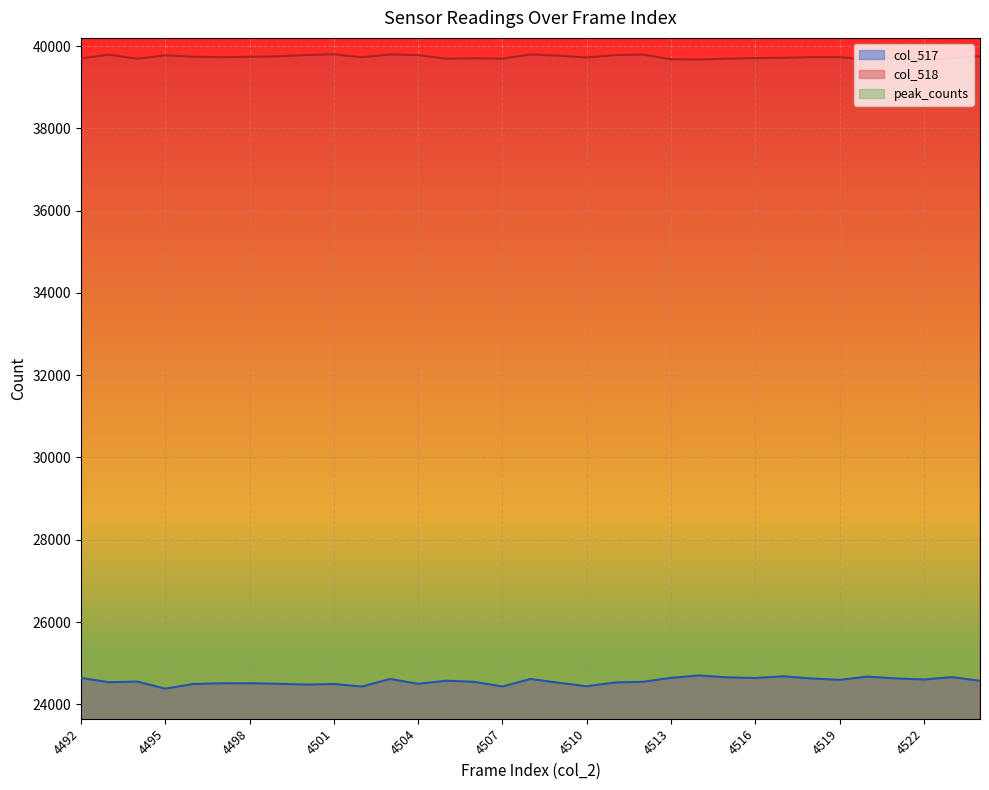

At 4505, list the series in order from largest to smallest.

col_518, col_517